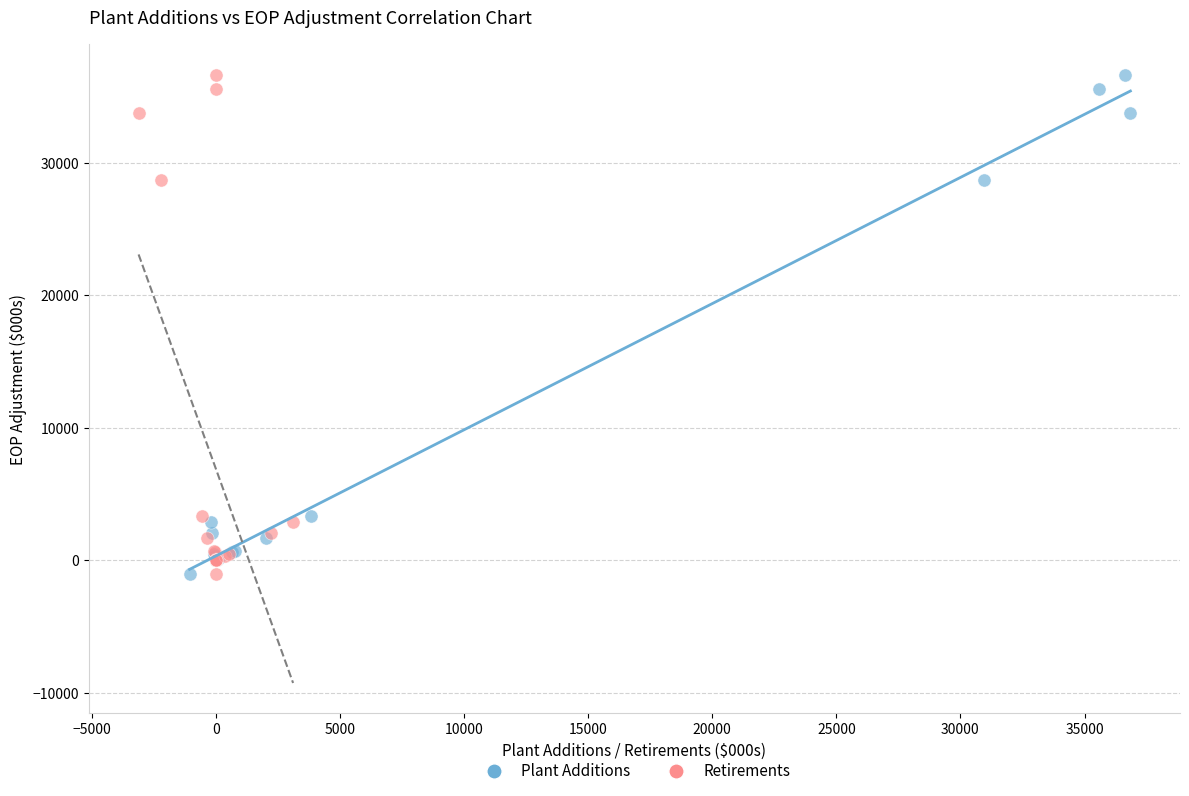

What are all the series names shown in the legend?

Plant Additions, Retirements